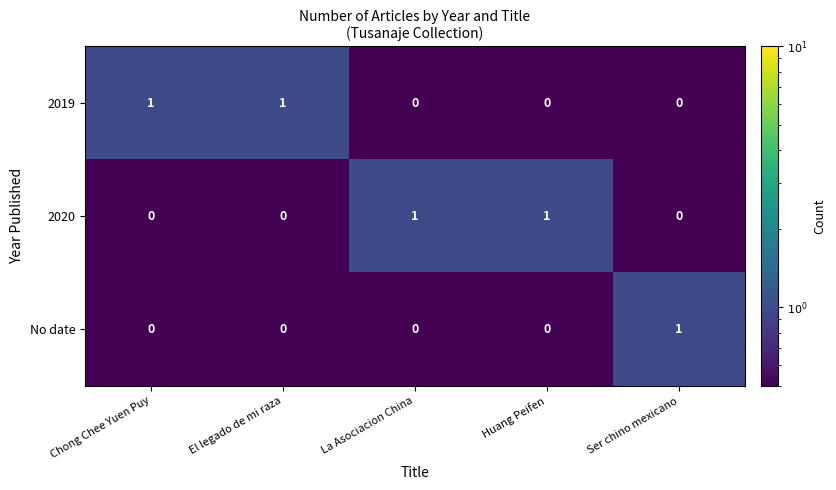

True or false: 2019 has a value of 1 at Huang Peifen.

False